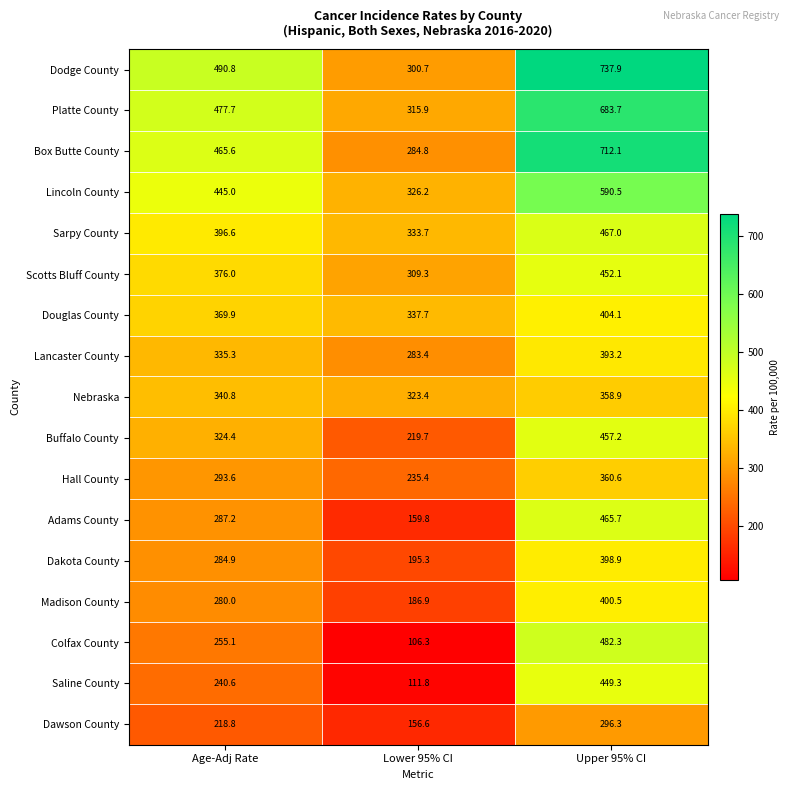

At how many categories does at least one series exceed 273?

3